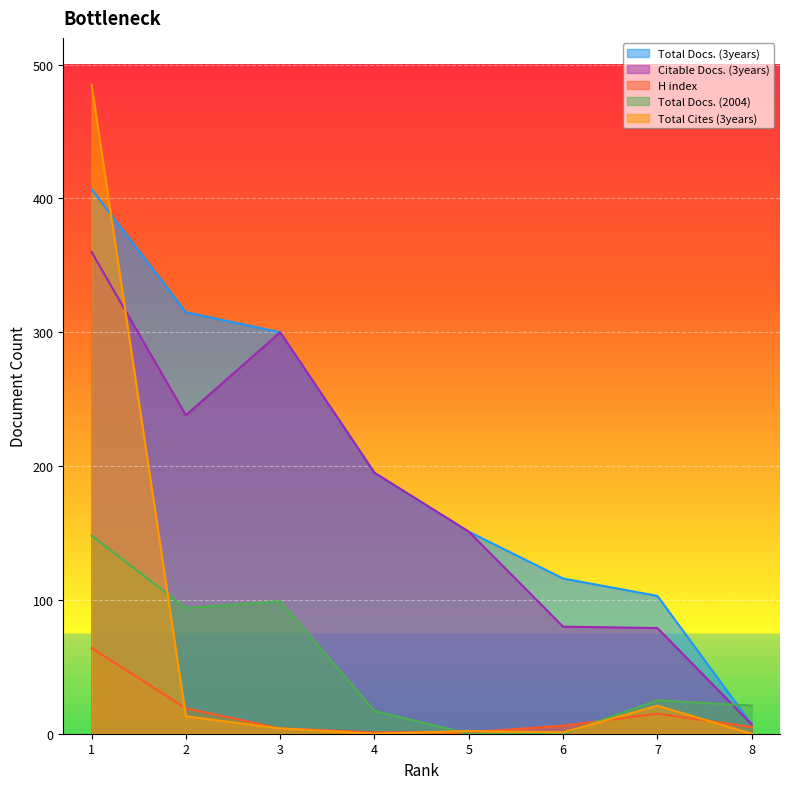

What is the difference between the maximum and minimum values in the H index series?

63